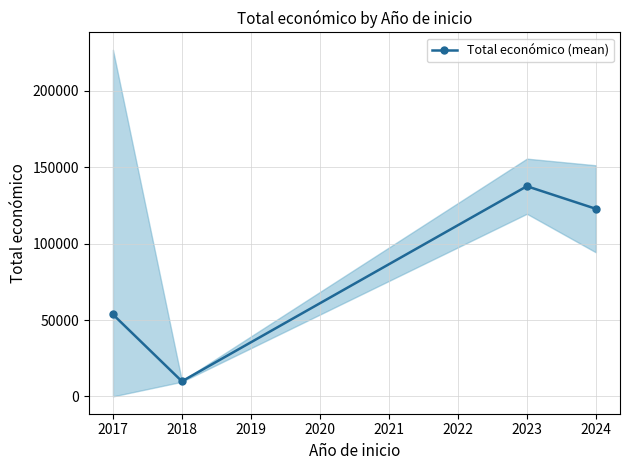

What is the value of the 4th point from the left?

122800.2